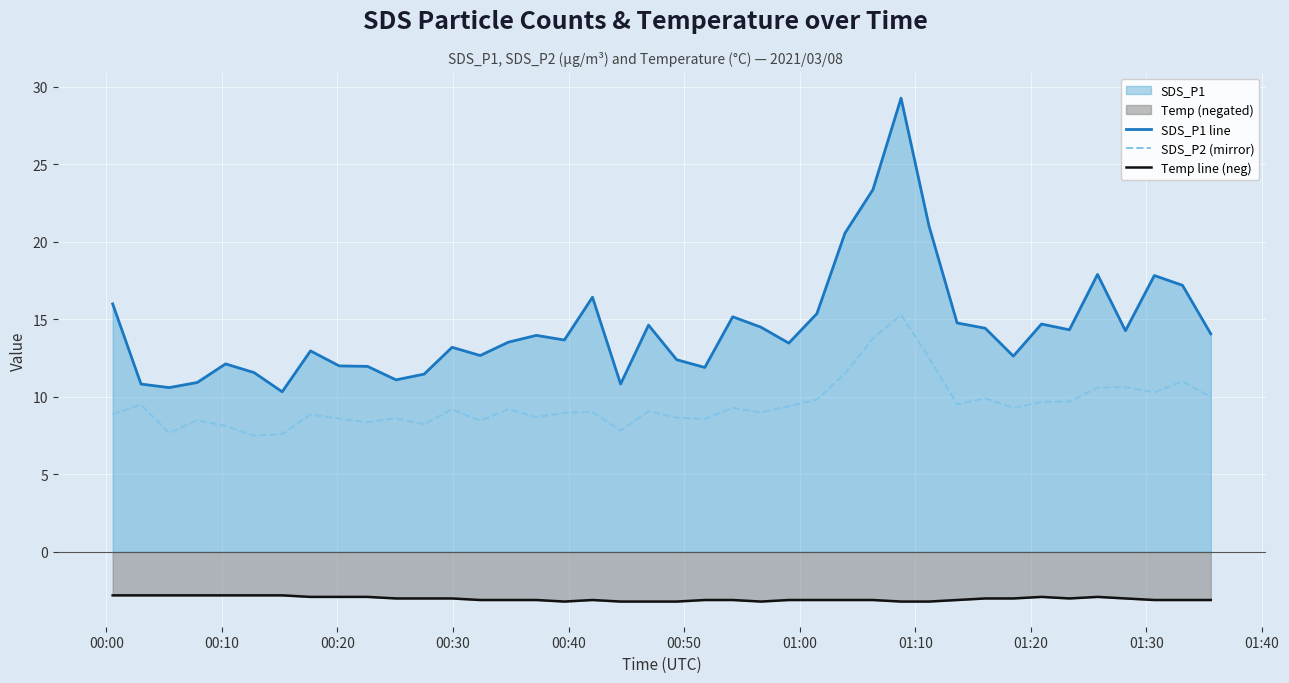

Which series has the largest range (max minus min)?

SDS_P1 line